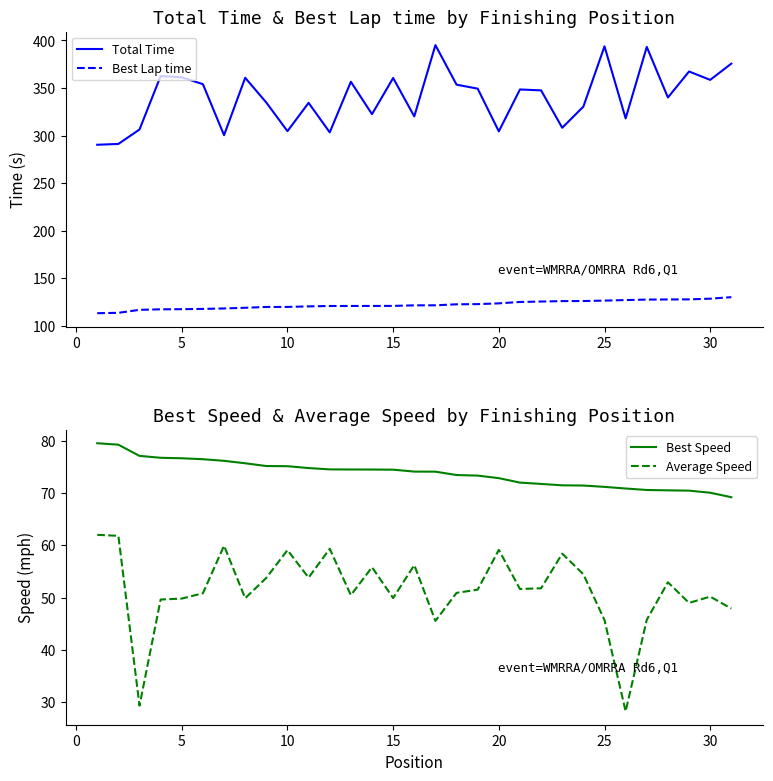

Rank the series by their maximum value, from highest to lowest.

Total Time, Best Lap time, Best Speed, Average Speed